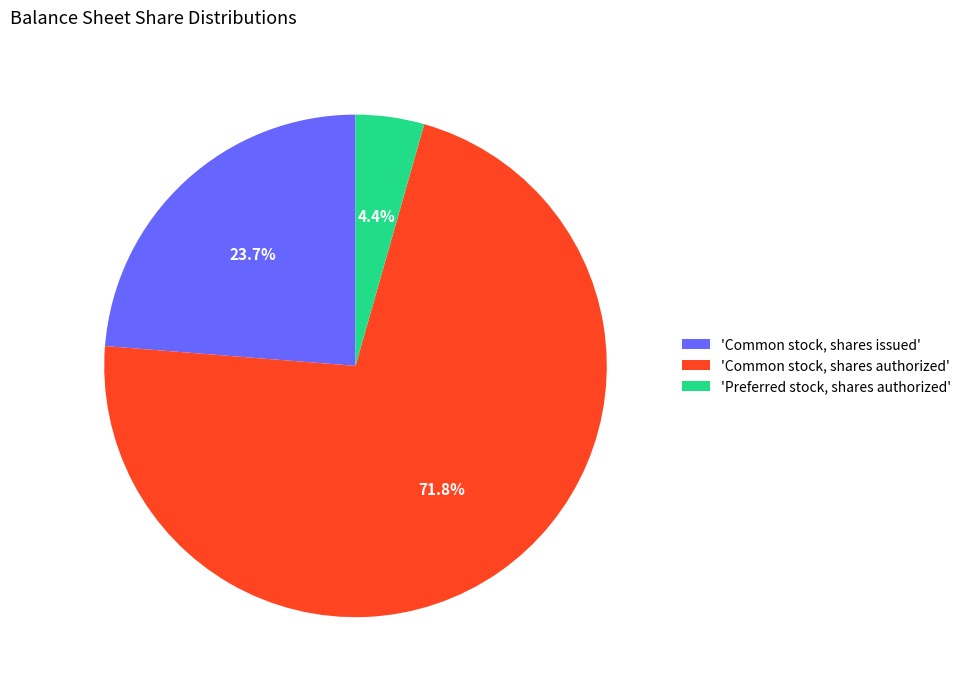

To the nearest percent, what is the average slice percentage?

33%